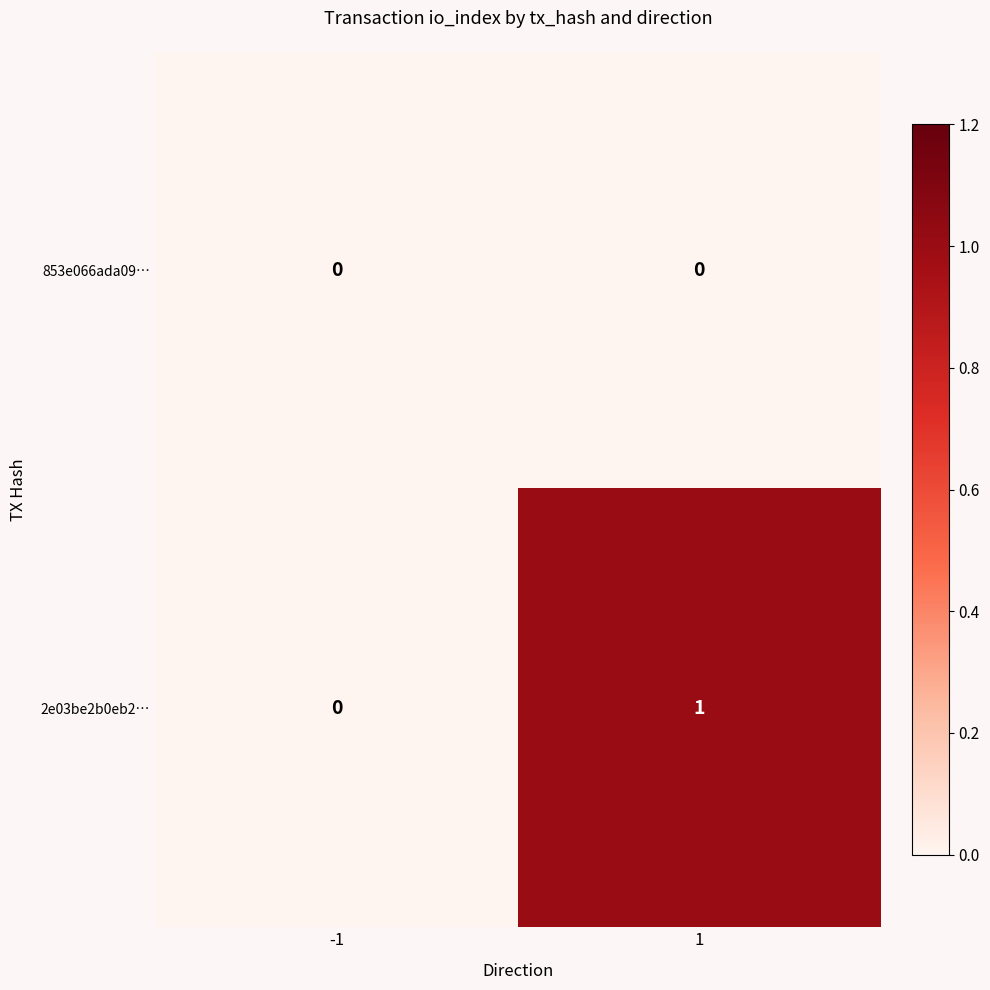

Which series changed the most between -1 and 1?

2e03be2b0eb2…